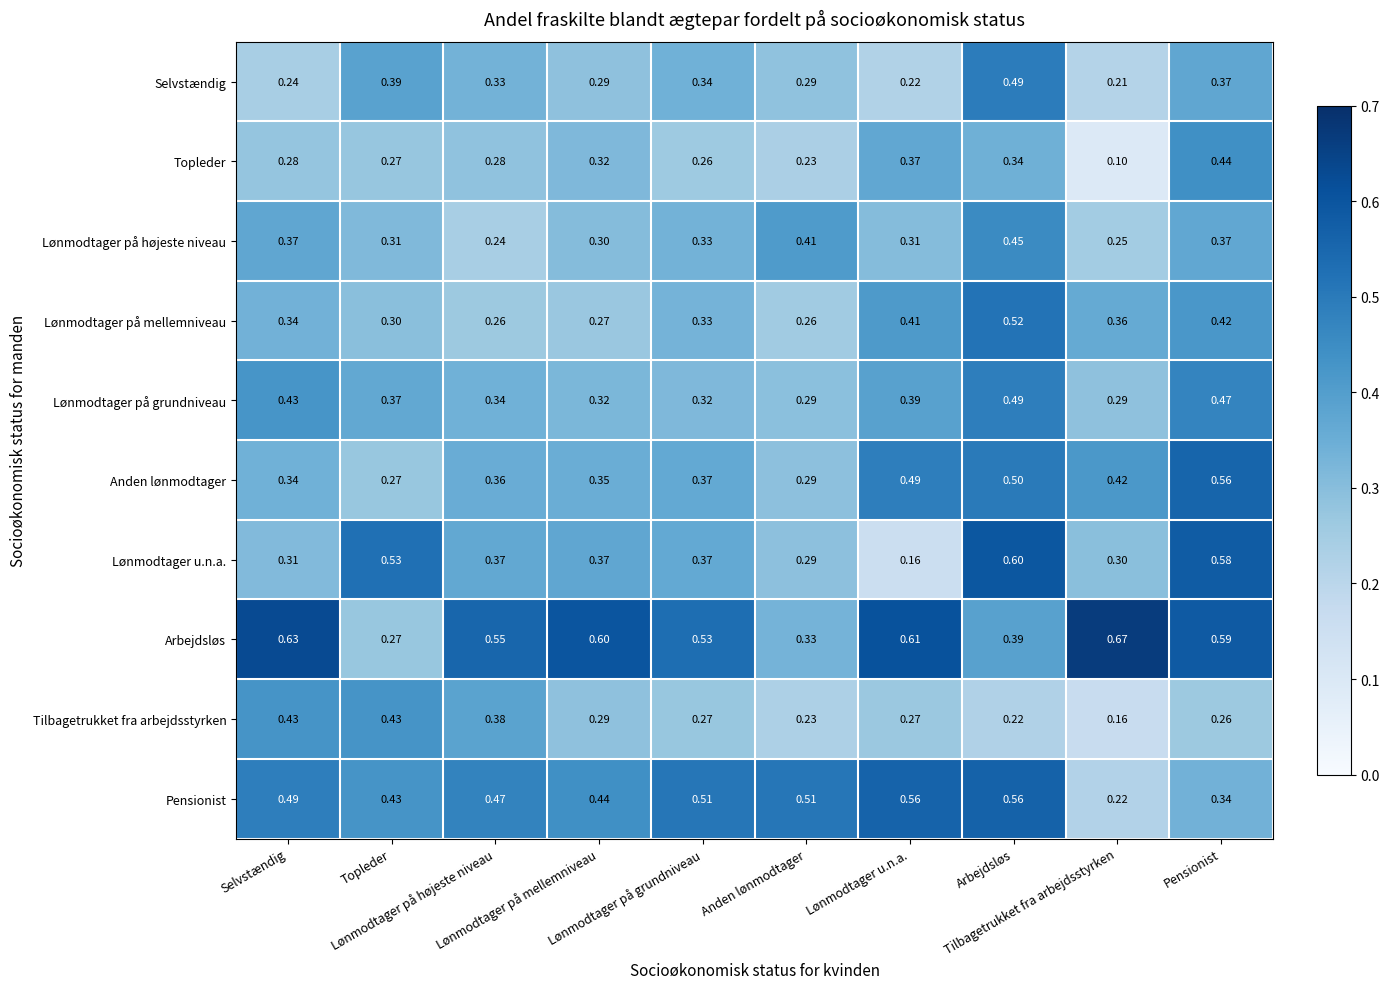

Which label corresponds to the smallest value in the chart?

Tilbagetrukket fra arbejdsstyrken